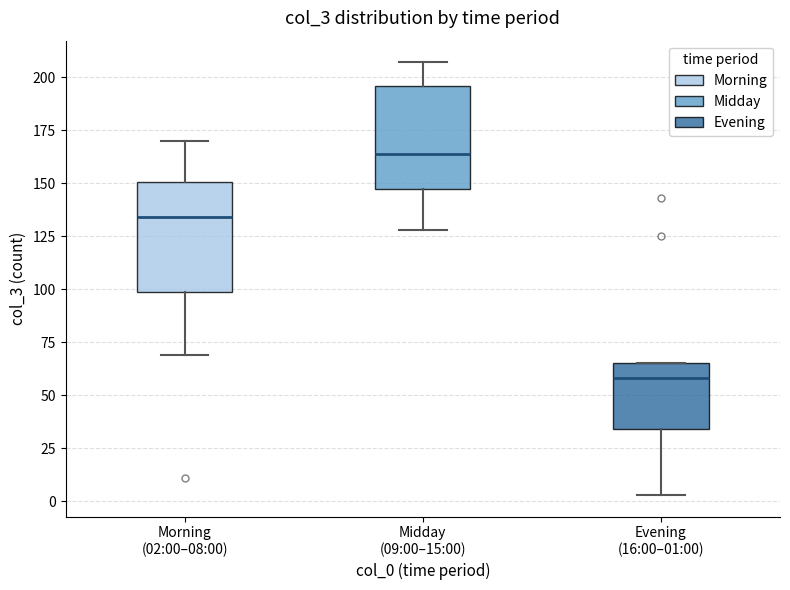

Where is the lower edge of the box for Evening (16:00–01:00) on the y-axis? The values are not printed on the chart, so give them approximately, as read against the axis.

35